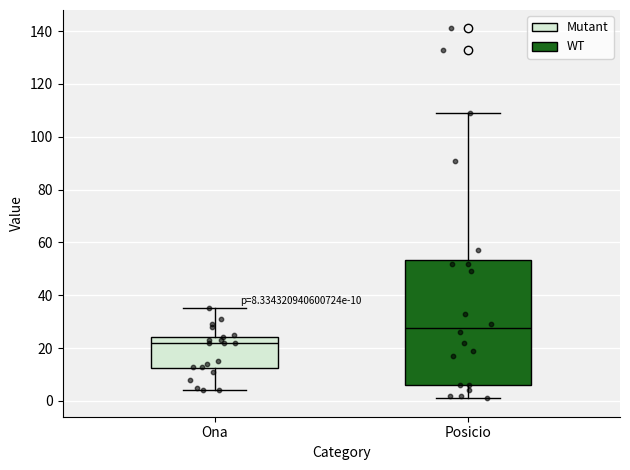

Which box's median line is the lowest?

Ona